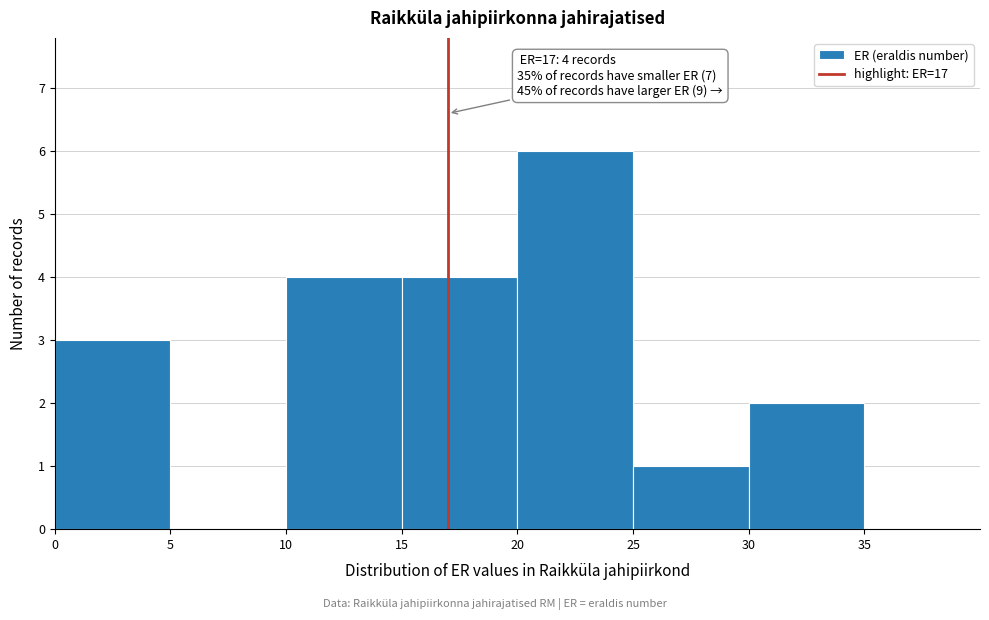

Which range on the x-axis has the tallest bar?

20 to 25